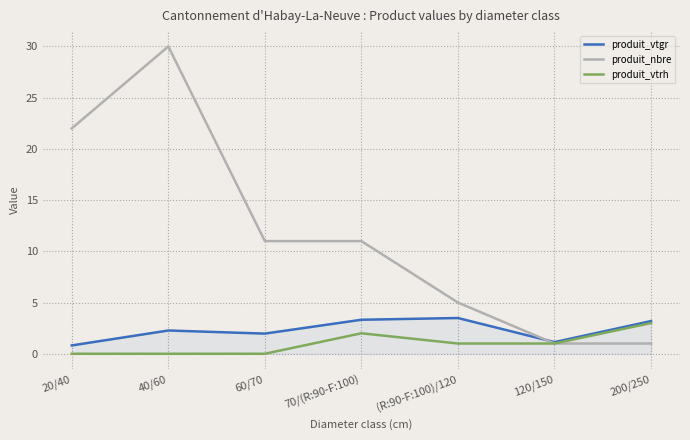

What is the sum of all produit_vtrh values?

7.0